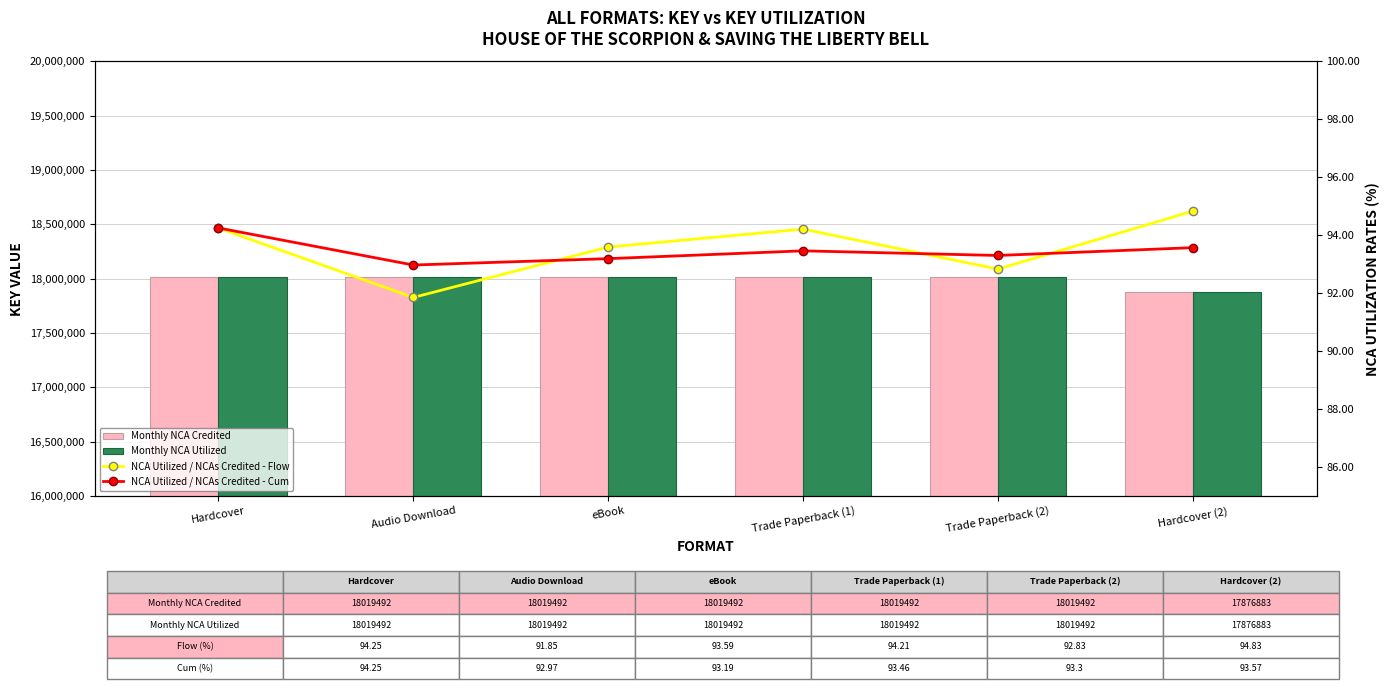

Where is NCA Utilized / NCAs Credited - Flow nearest to the value 93?

Trade Paperback (2)